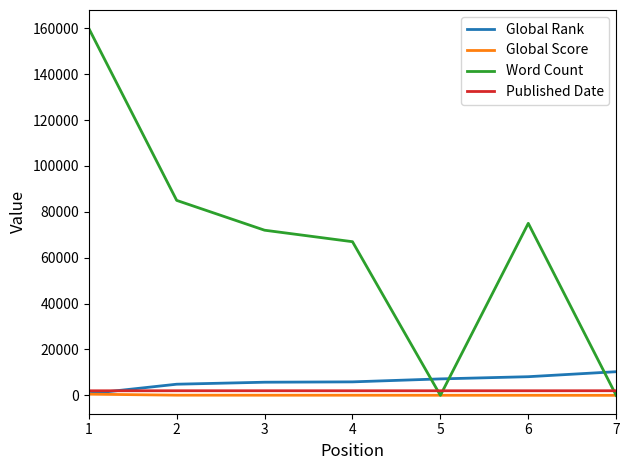

The value of Word Count at 1 is 217866. True or false?

False